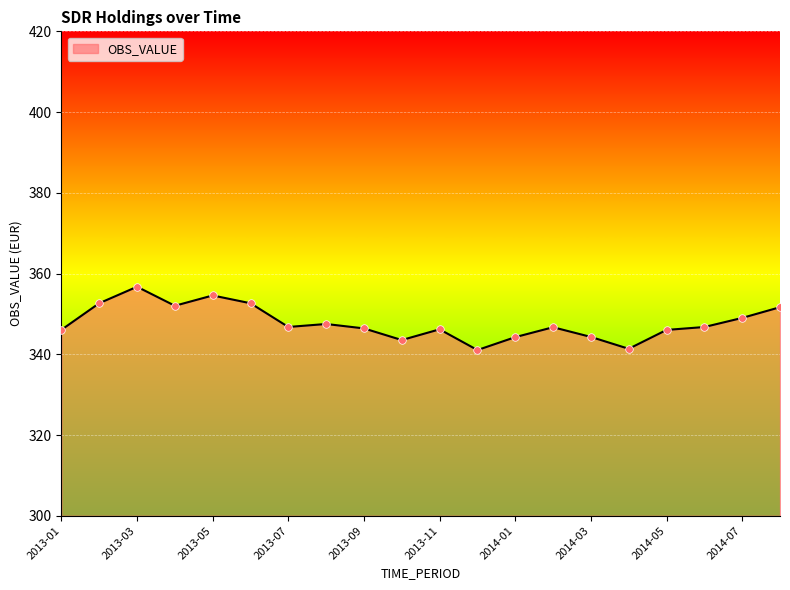

What is the smallest value displayed?

341.0